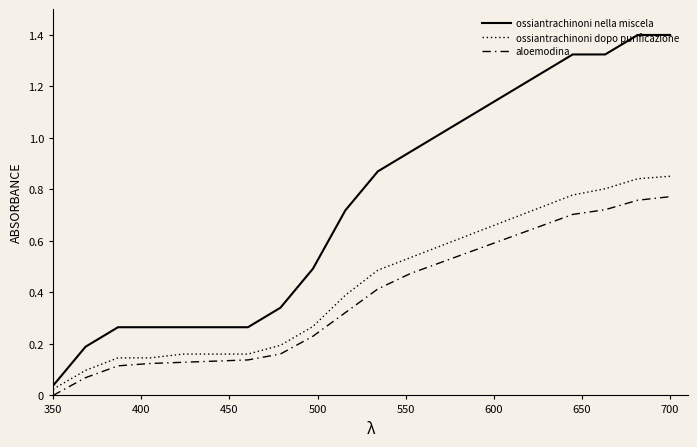

What is the difference between the second highest and minimum values in the aloemodina series?

0.8